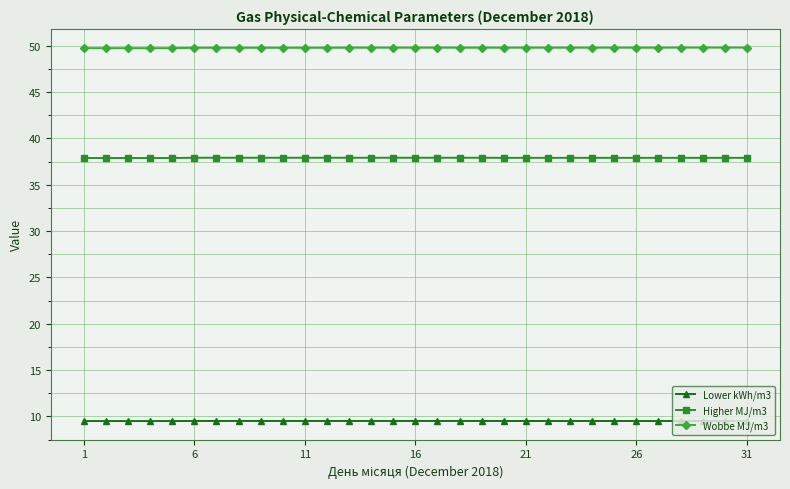

List the series in order of their overall mean, lowest first.

Lower kWh/m3, Higher MJ/m3, Wobbe MJ/m3